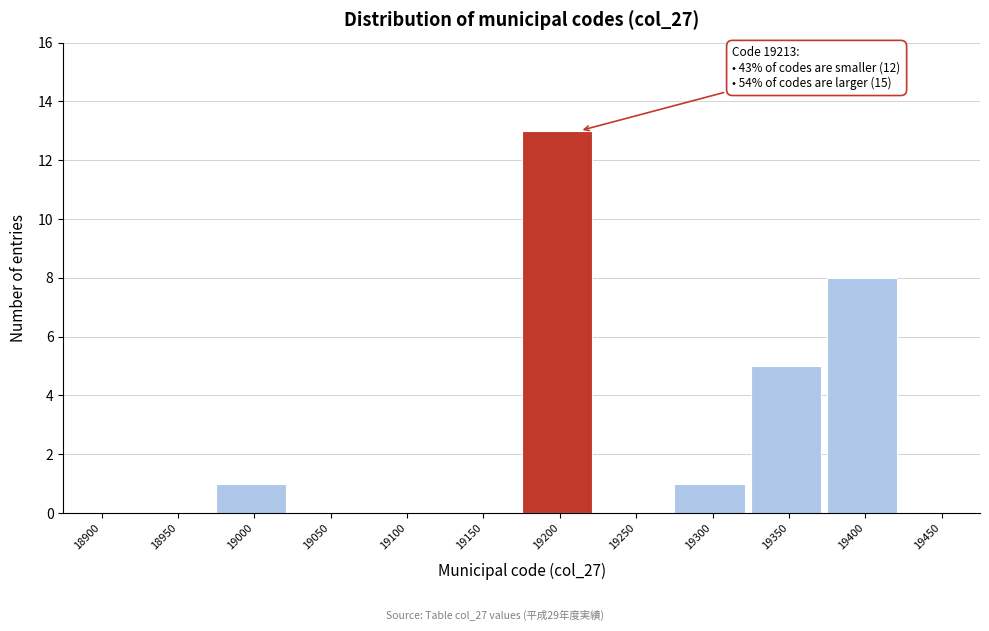

Reading left to right, extract all data points from this chart.

18900=0	18950=0	19000=1	19050=0	19100=0	19150=0	19200=13	19250=0	19300=1	19350=5	19400=8	19450=0